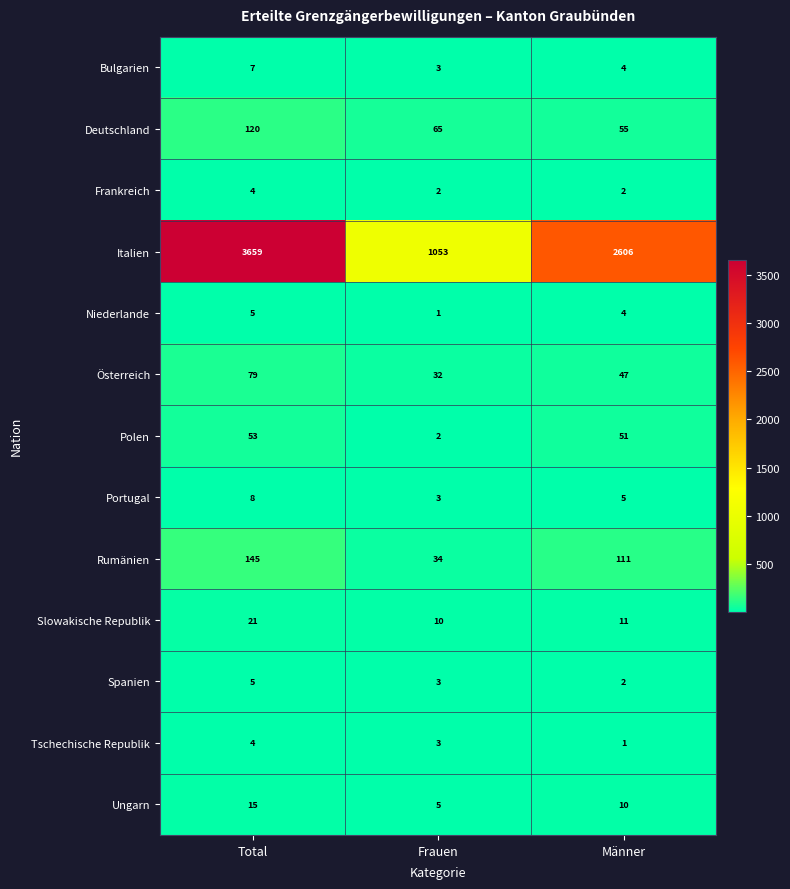

Which series has the largest total across all categories?

Italien